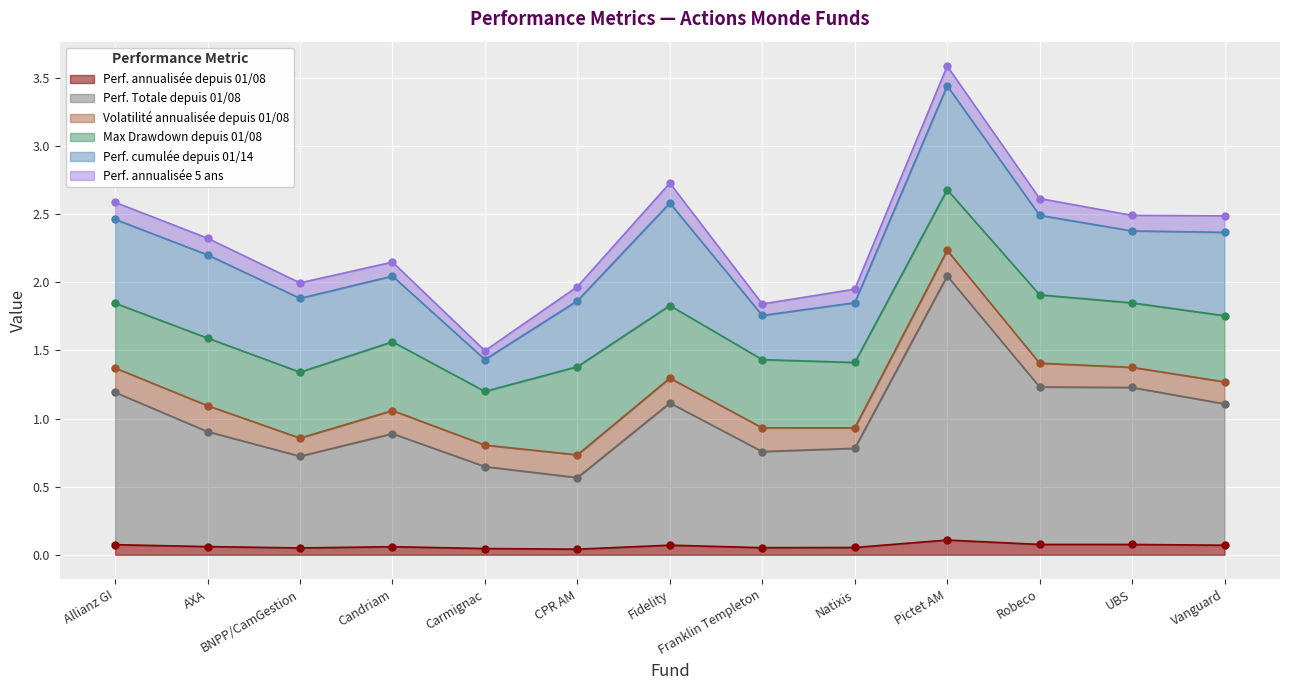

At which category does Max Drawdown depuis 01/08 reach its first local valley?

BNPP/CamGestion